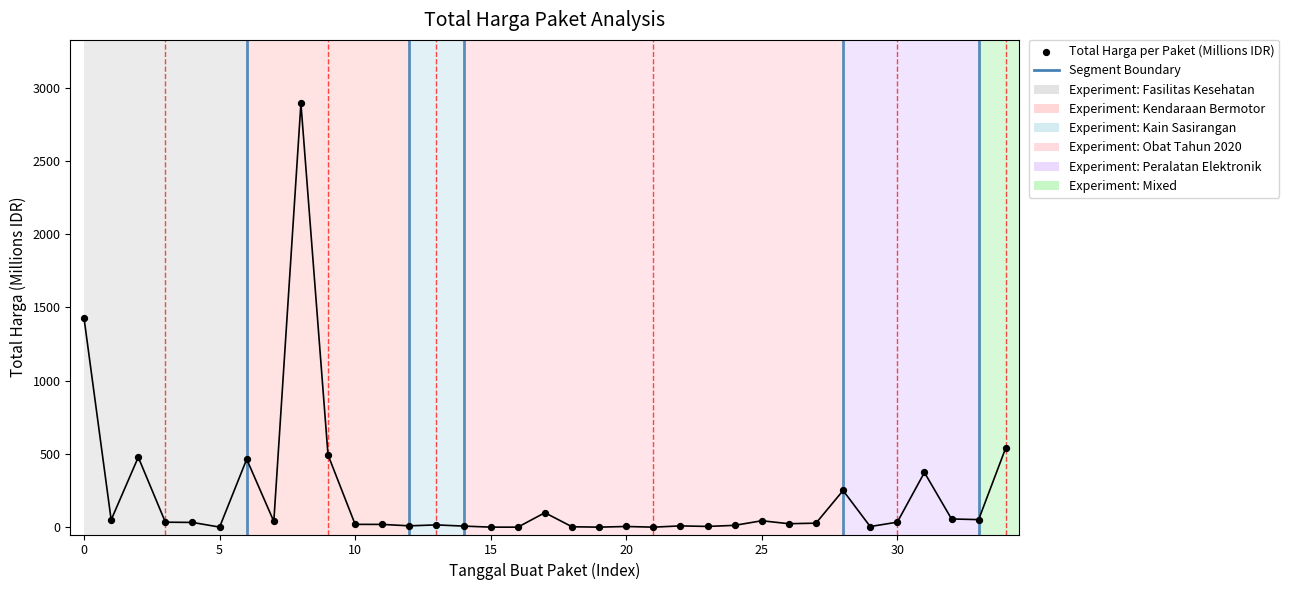

What is the range of Y values (max minus min)?

2892.0